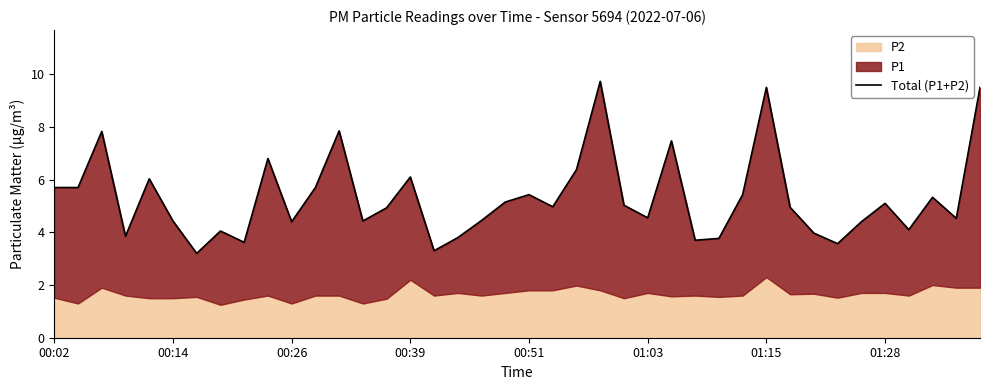

What position from the right is 22?

18